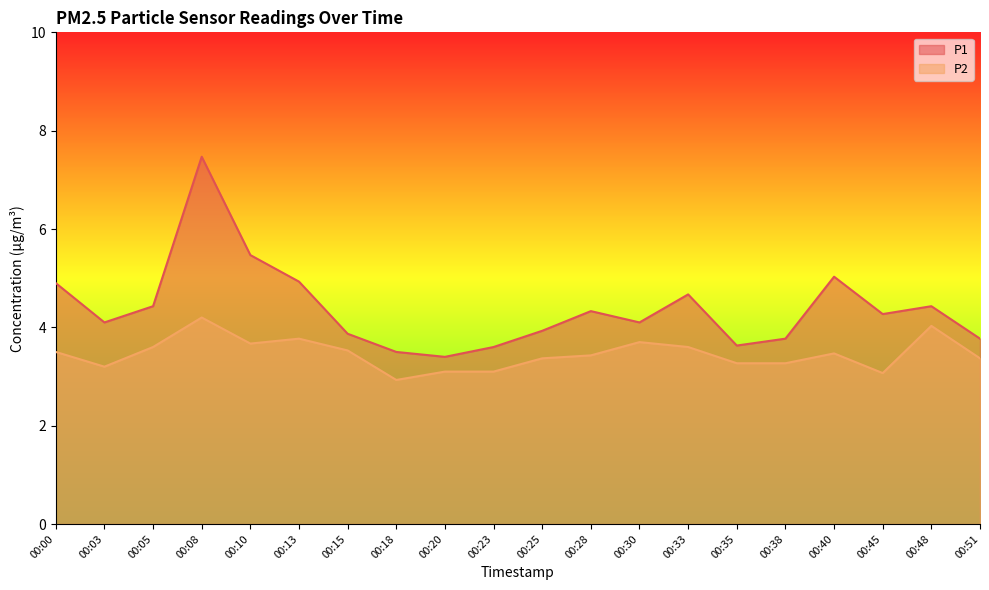

True or false: P1 and P2 intersect in this chart.

False